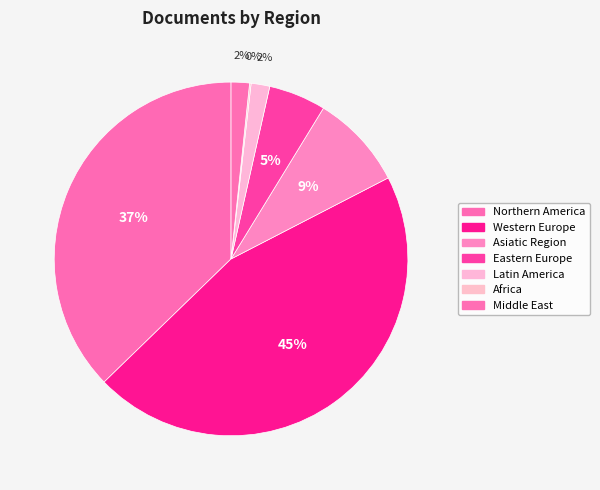

What is the change in value from Western Europe to Latin America?

-2817